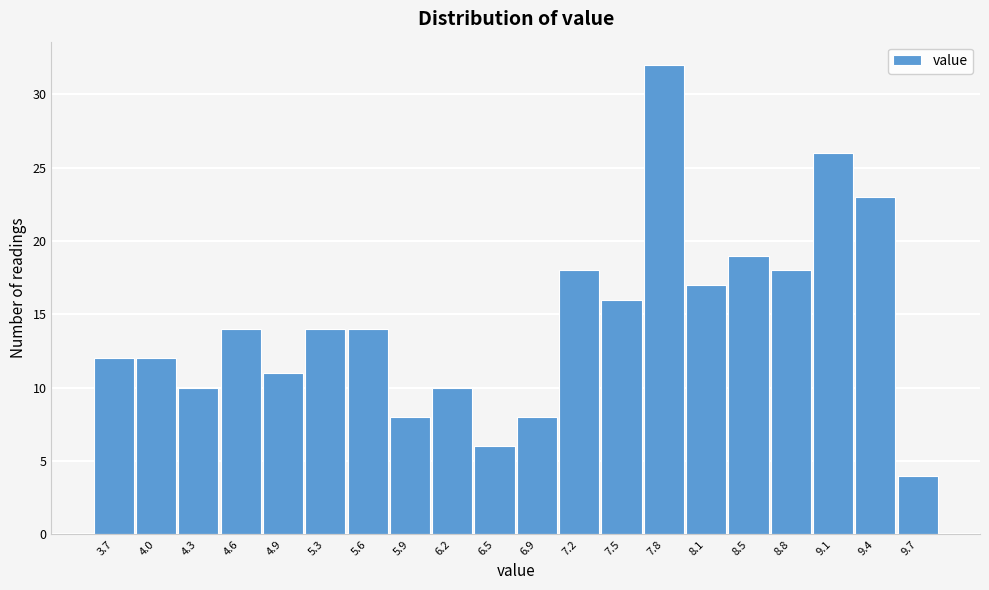

Over which range of the x-axis is the bar tallest?

7.66 to 7.98